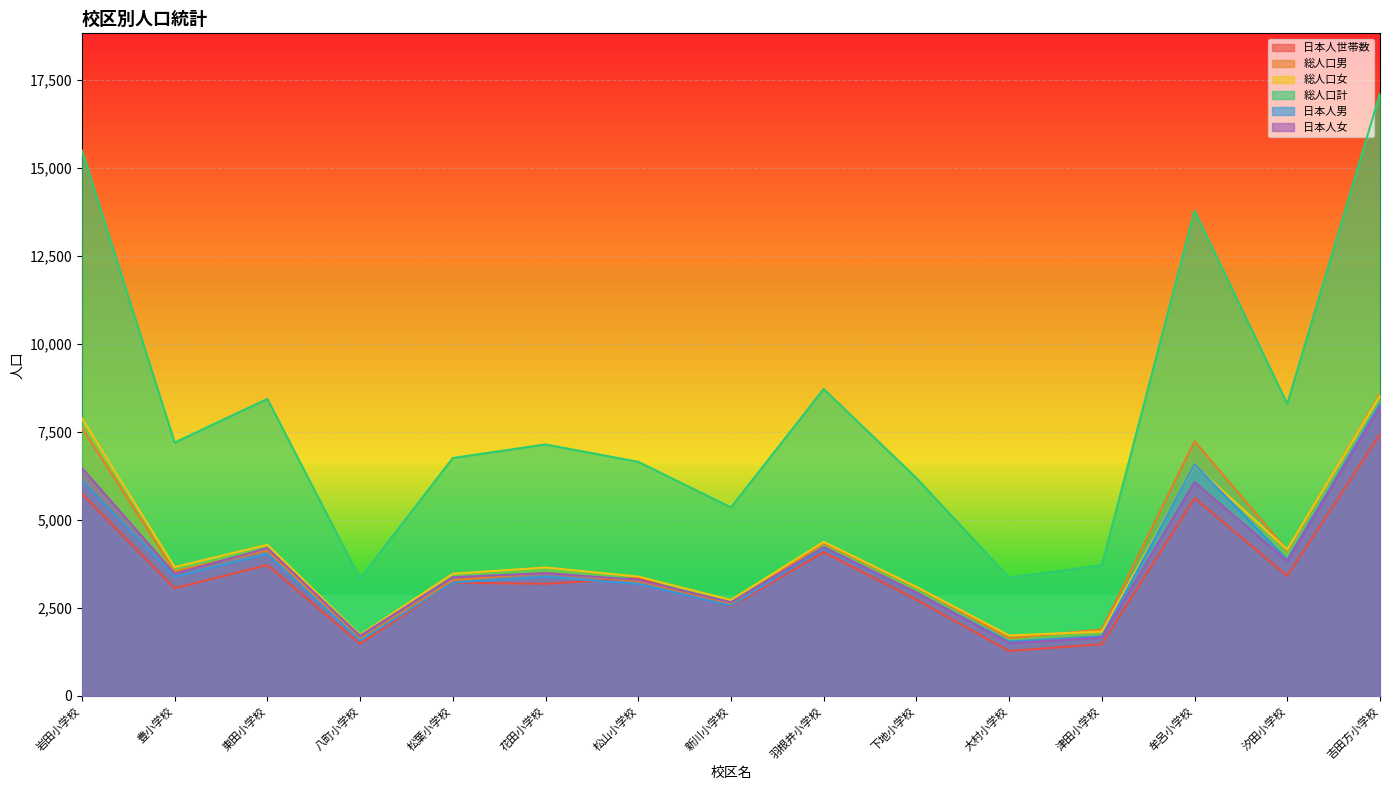

True or false: 総人口計 and 日本人世帯数 intersect in this chart.

False